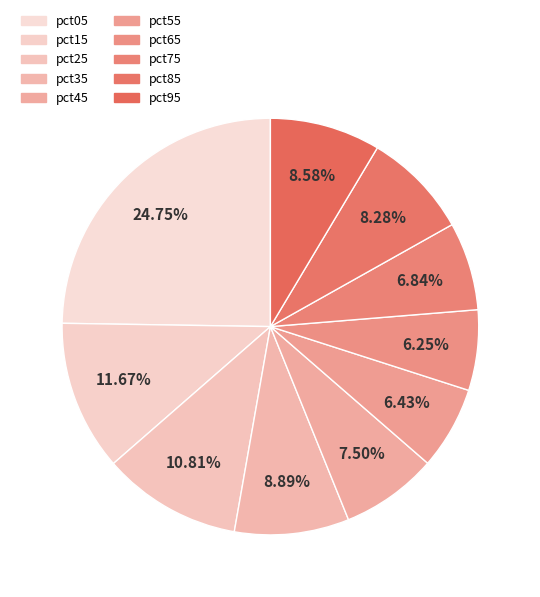

Count the number of slices in the pie.

10